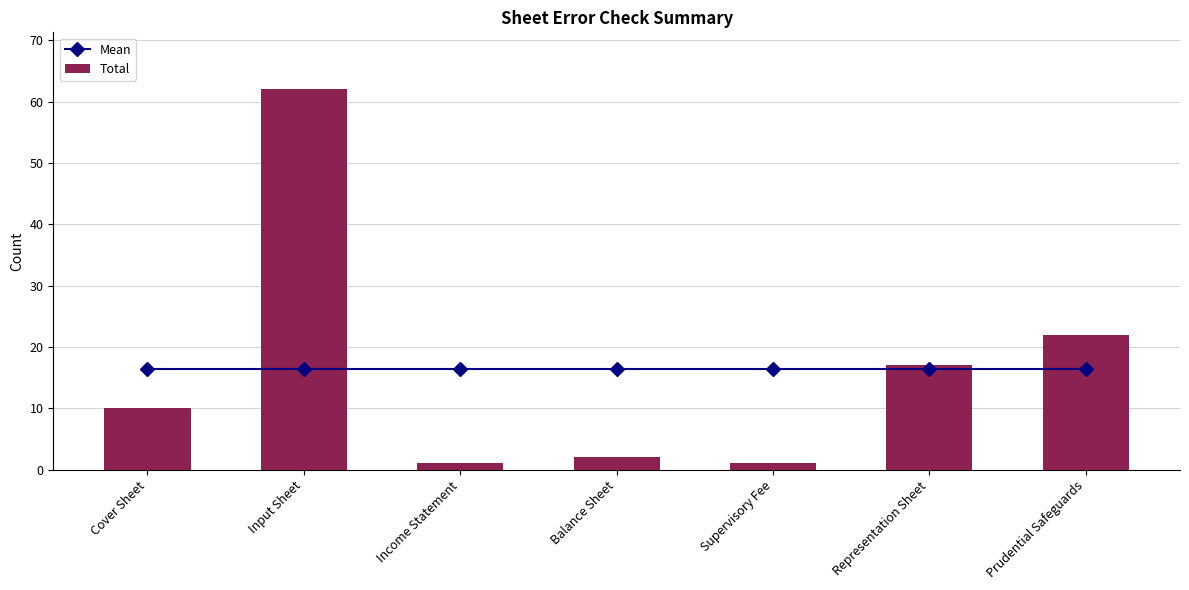

Are the bars horizontal?

No